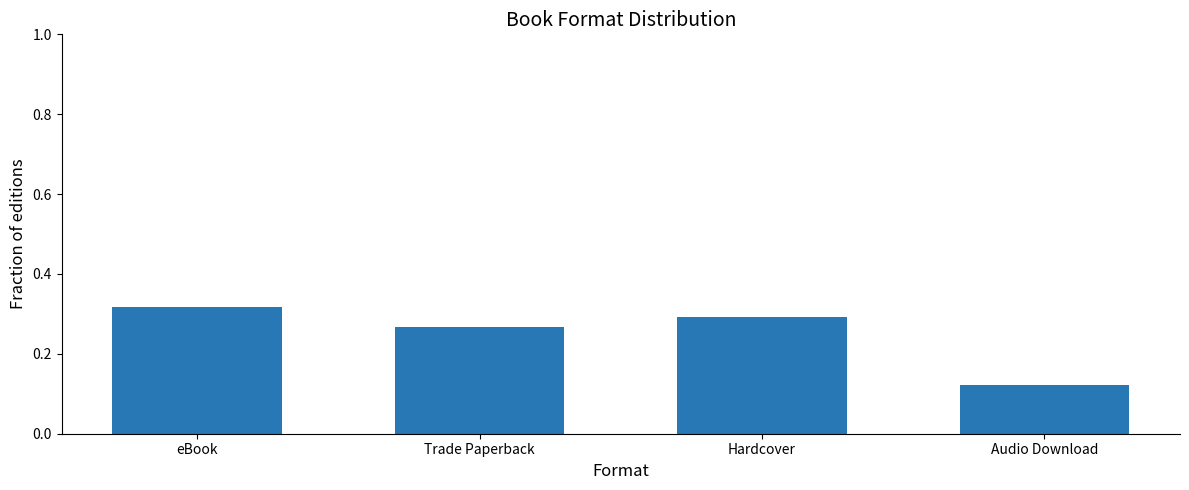

What is the difference between the maximum and minimum values?

0.2